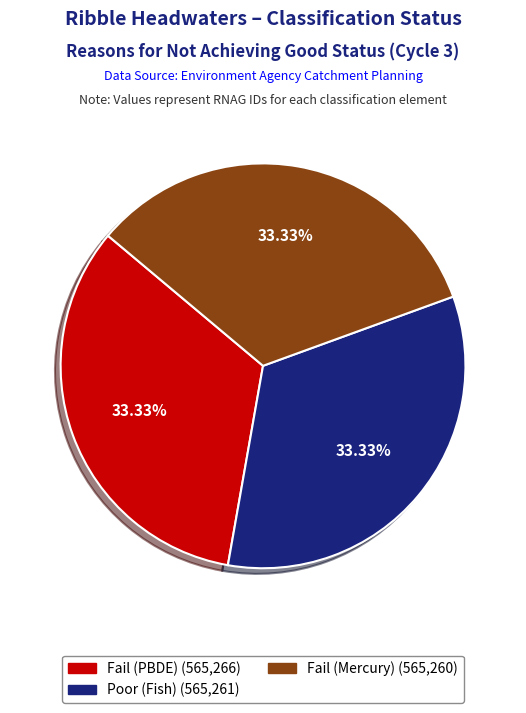

How many segments does this pie chart have?

3